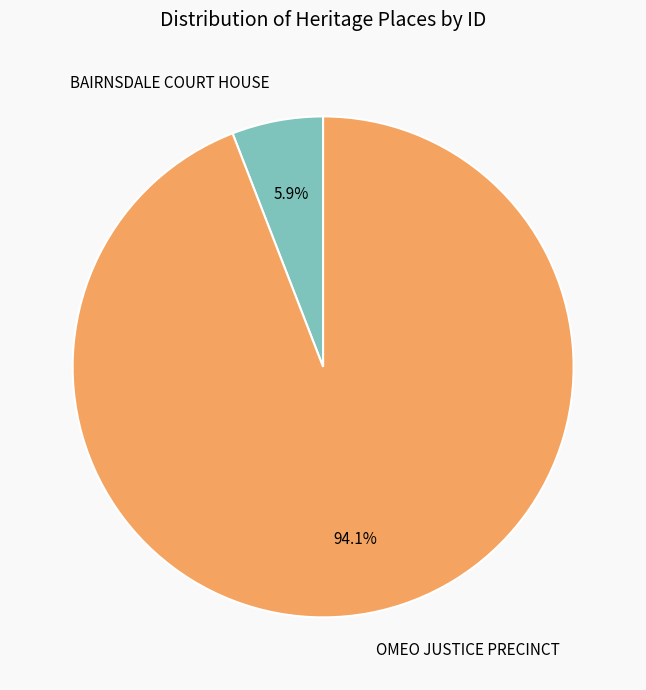

To the nearest percent, what is the average slice percentage?

50%